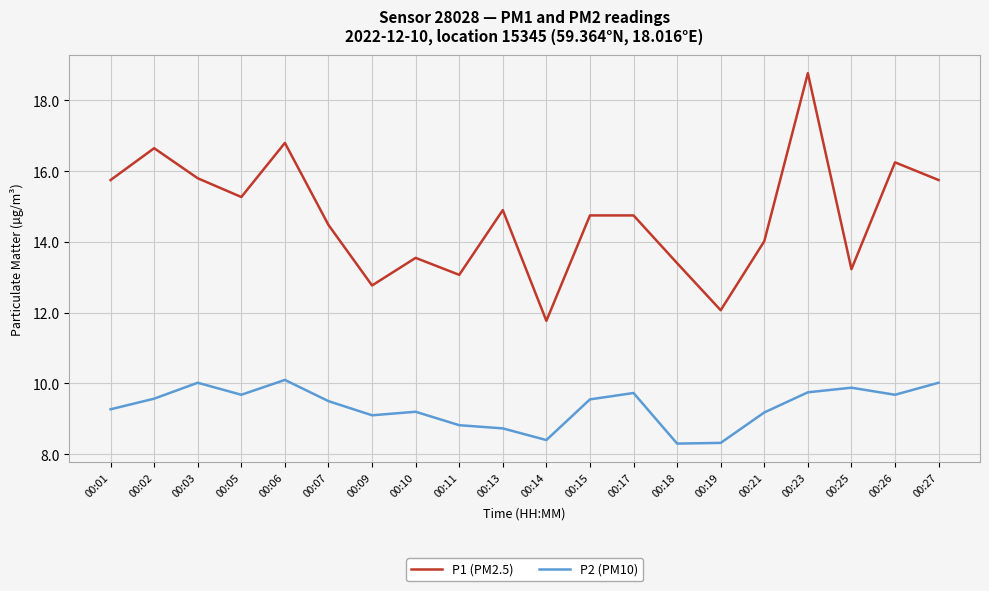

What is the difference between the P2 (PM10) values at 00:23 and 00:26?

0.1